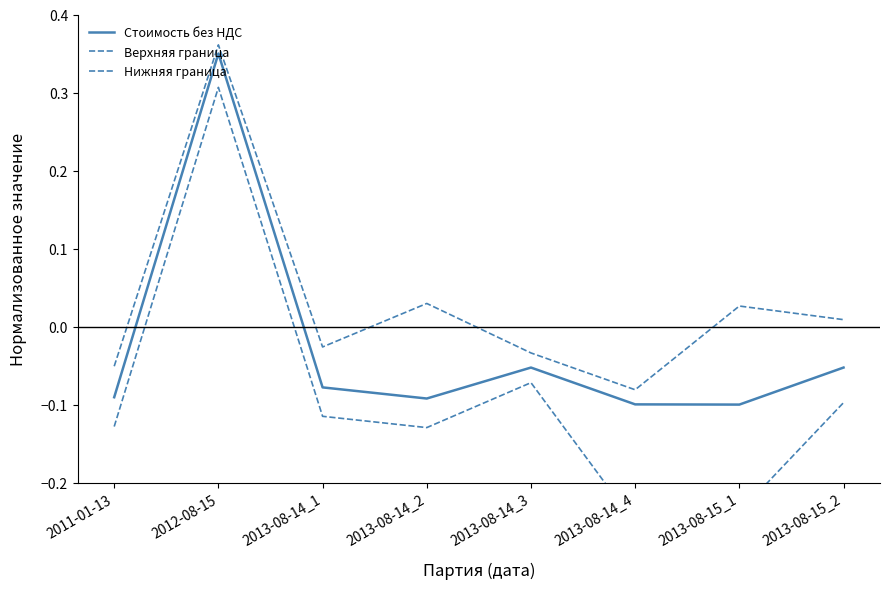

What is the average value of the Нижняя граница series?

-0.1